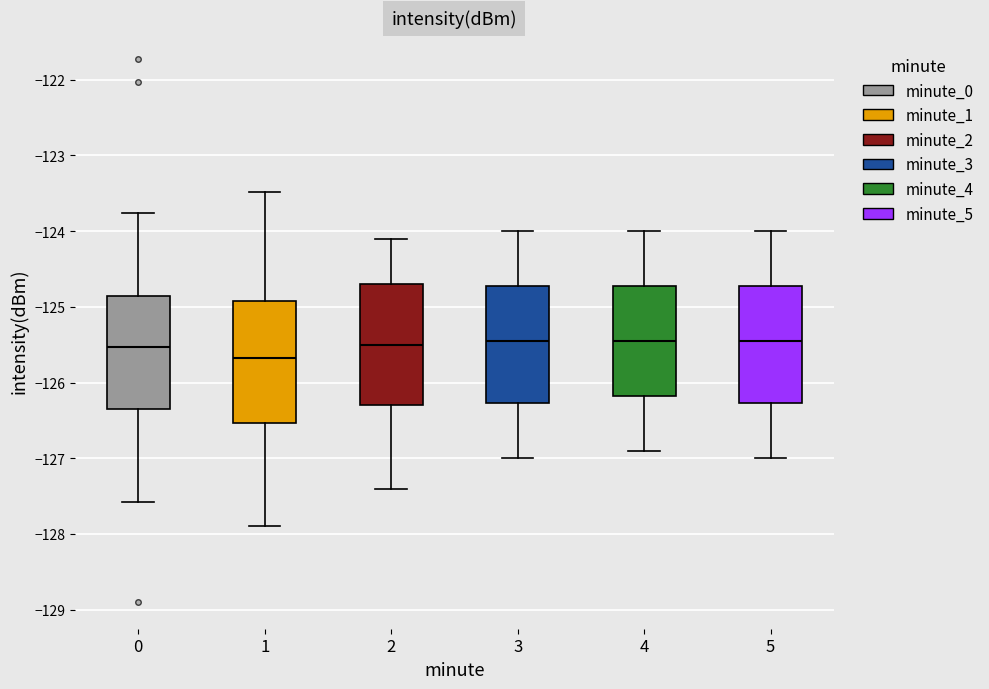

Where is the upper edge of the box at x = 1 on the y-axis? The values are not printed on the chart, so give them approximately, as read against the axis.

-124.9